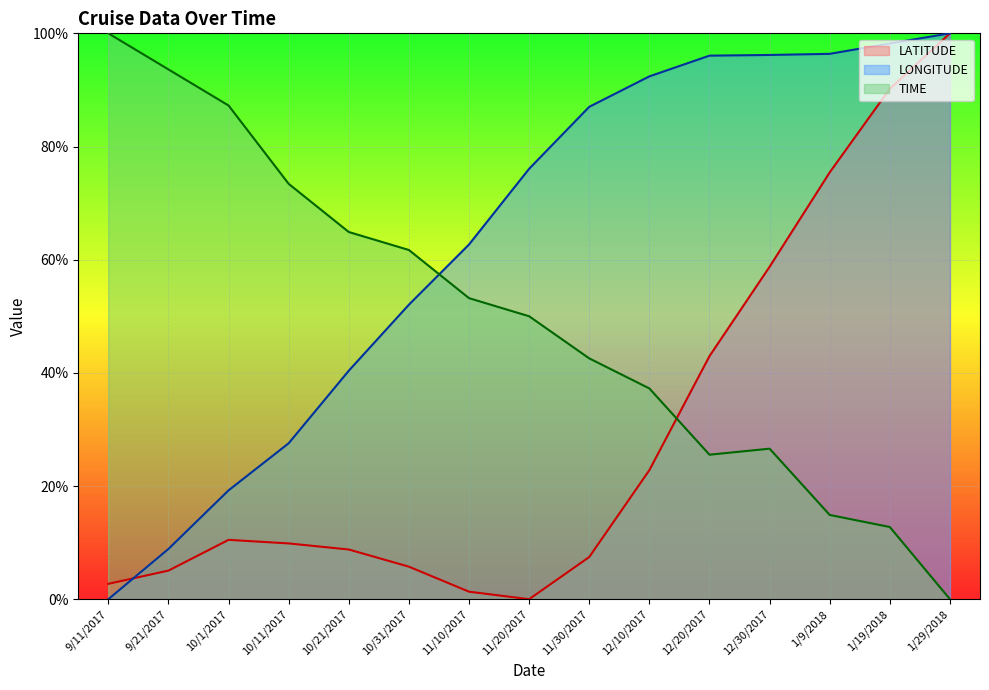

At 10/21/2017, list the series in order from smallest to largest.

LATITUDE, LONGITUDE, TIME